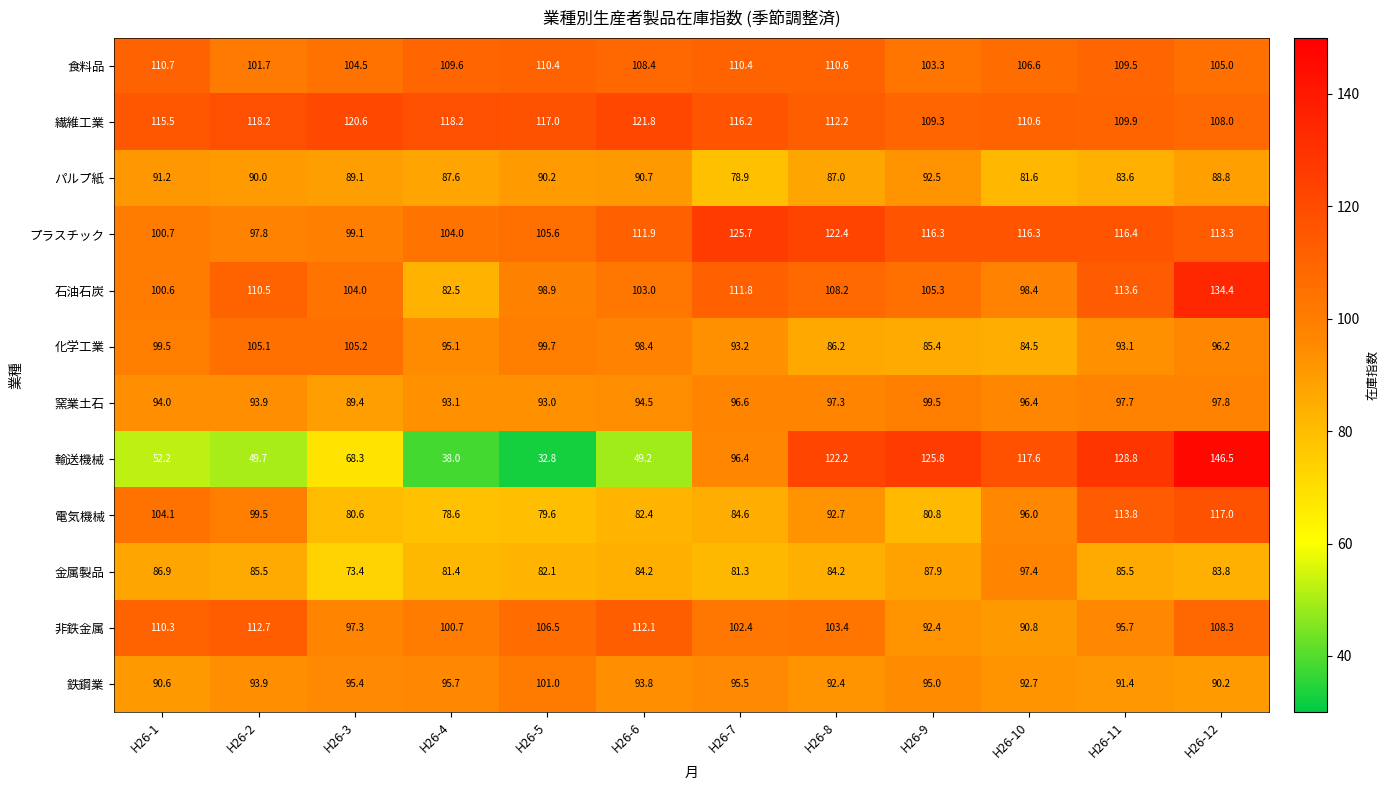

Rank the series at H26-4 from lowest to highest value.

輸送機械, 電気機械, 金属製品, 石油石炭, パルプ紙, 窯業土石, 化学工業, 鉄鋼業, 非鉄金属, プラスチック, 食料品, 繊維工業